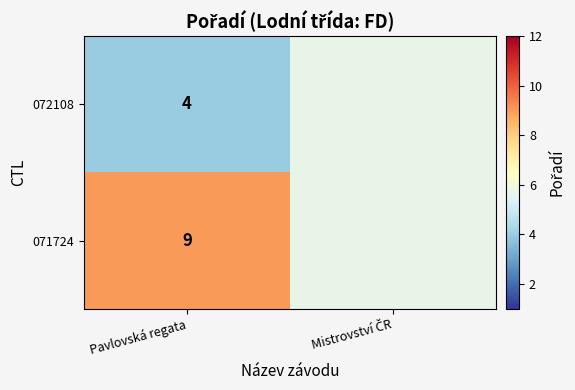

What is the difference between the highest and lowest values at Pavlovská regata?

5